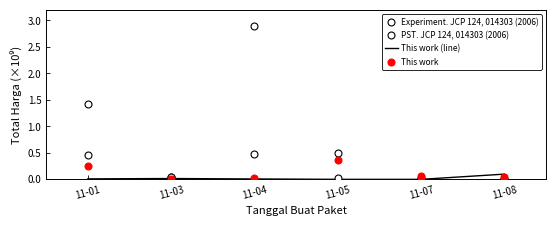

Which series has the largest total across all categories?

PST. JCP 124, 014303 (2006)